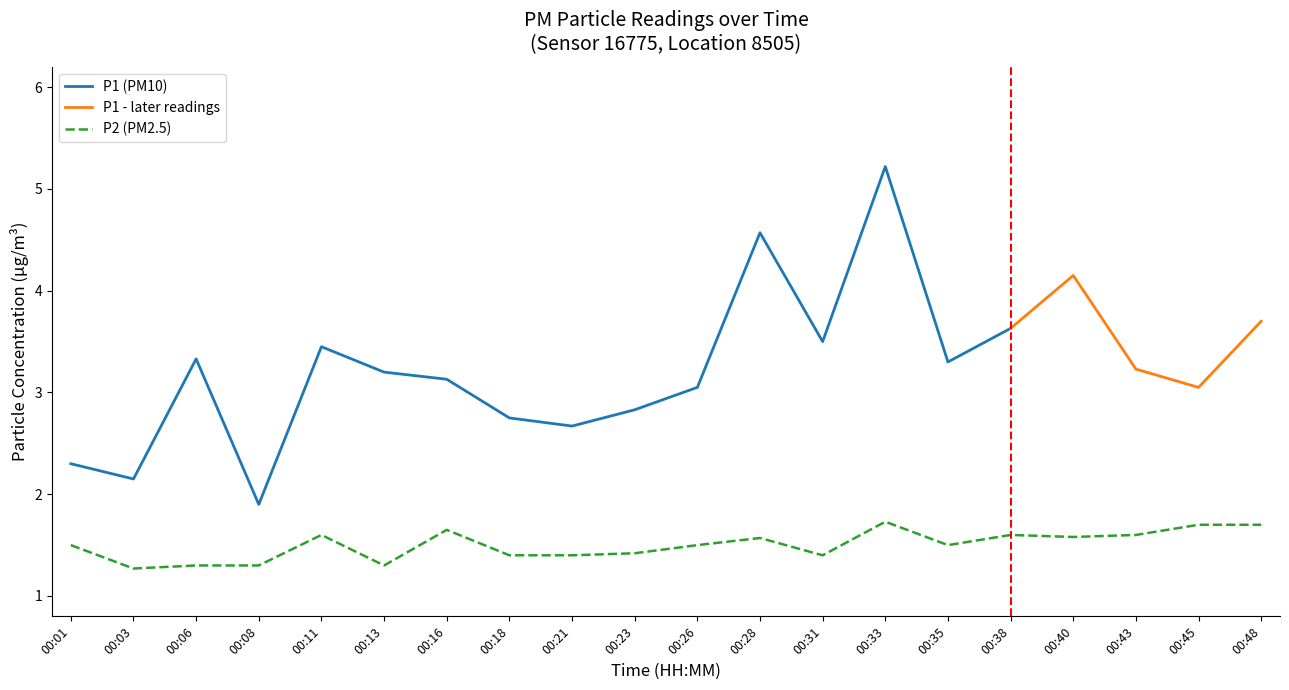

Is it true that the value at 00:33 is 2.7?

False